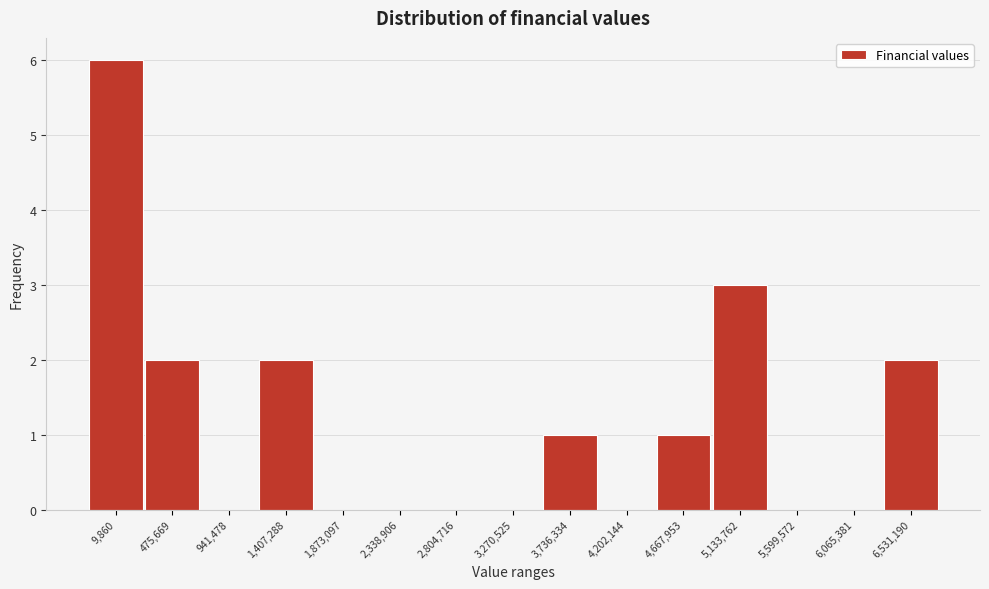

Reading left to right, list all the values displayed in this chart.

9,860=6	475,669=2	941,478=0	1,407,288=2	1,873,097=0	2,338,906=0	2,804,716=0	3,270,525=0	3,736,334=1	4,202,144=0	4,667,953=1	5,133,762=3	5,599,572=0	6,065,381=0	6,531,190=2